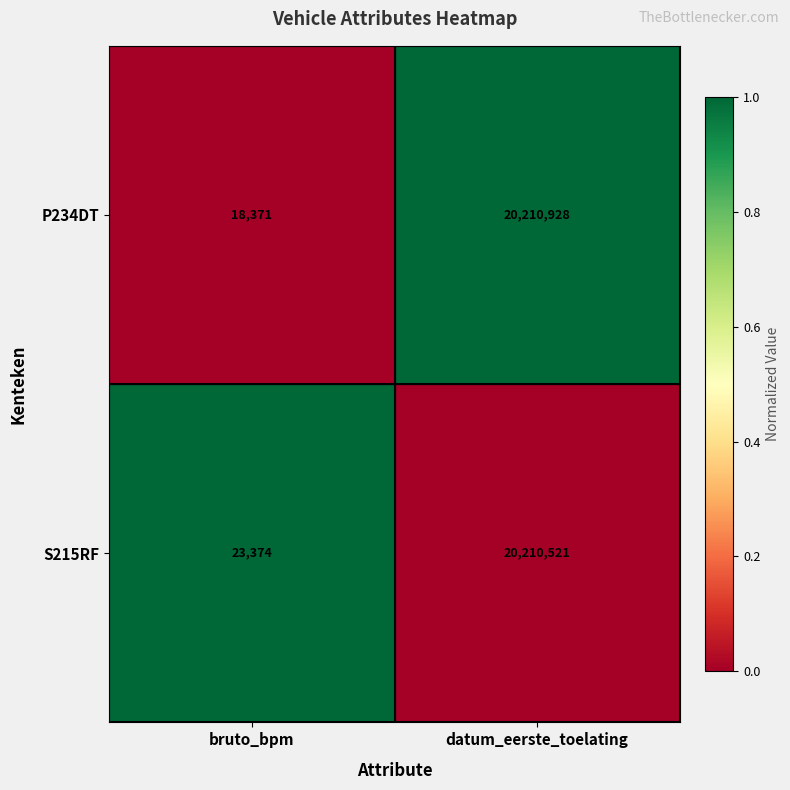

Is it true that S215RF equals 12299009 at datum_eerste_toelating?

False